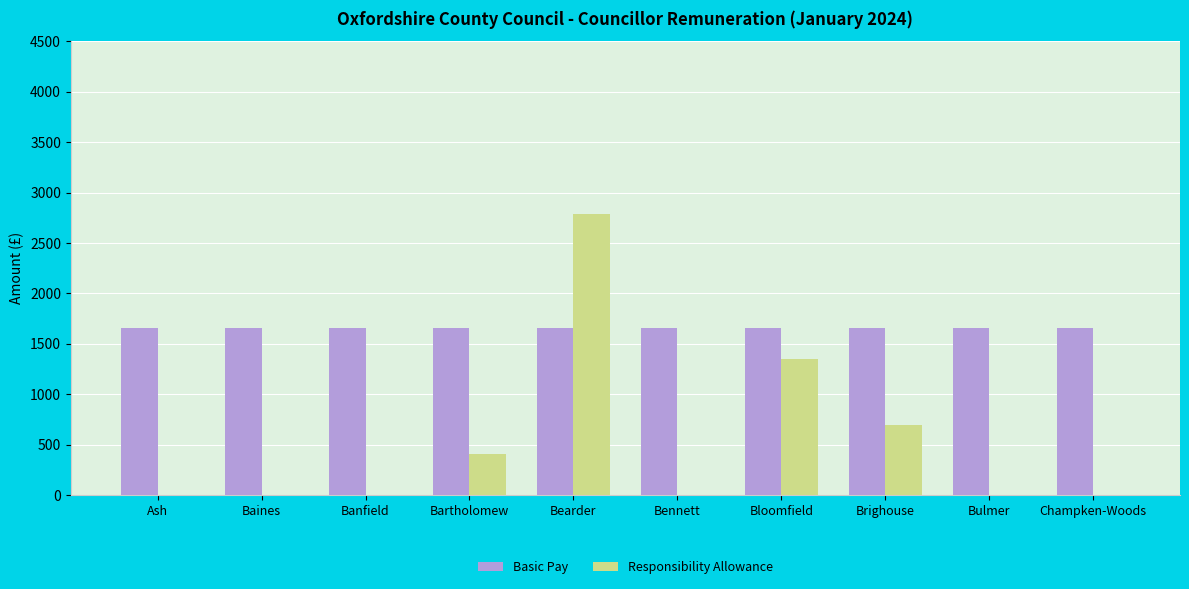

True or false: Basic Pay has a value of 777.4 at Brighouse.

False